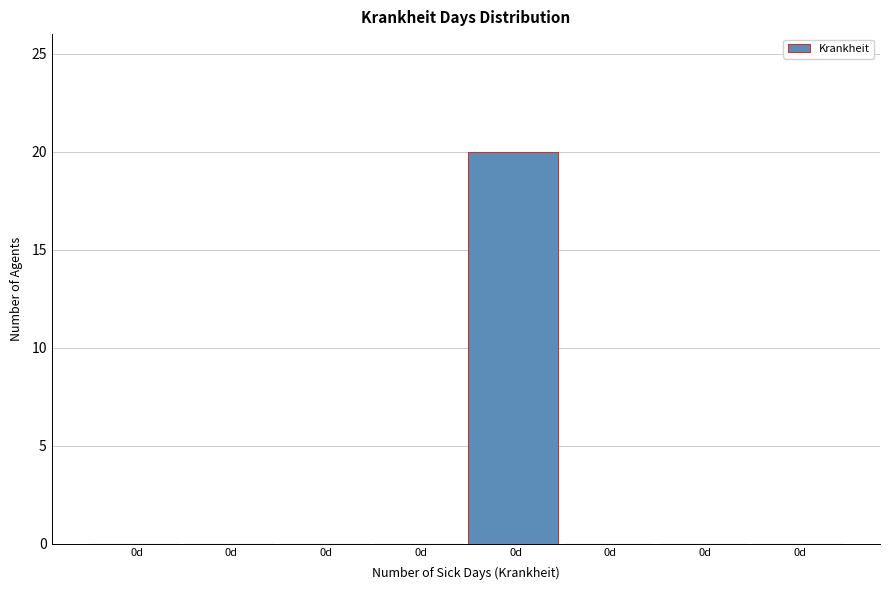

Count the number of categories in the chart.

8